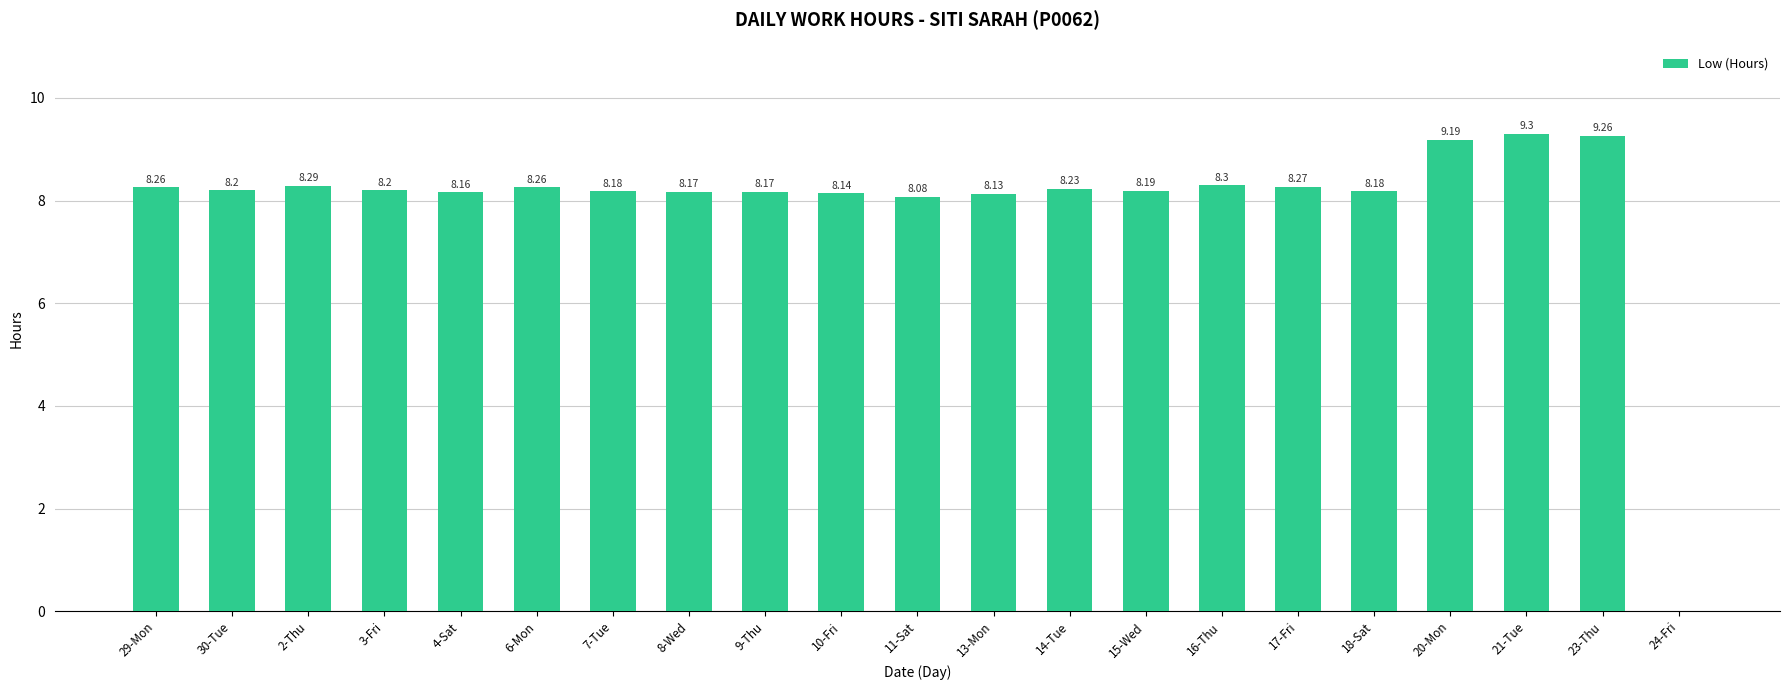

Where is the data nearest to the value 4?

24-Fri